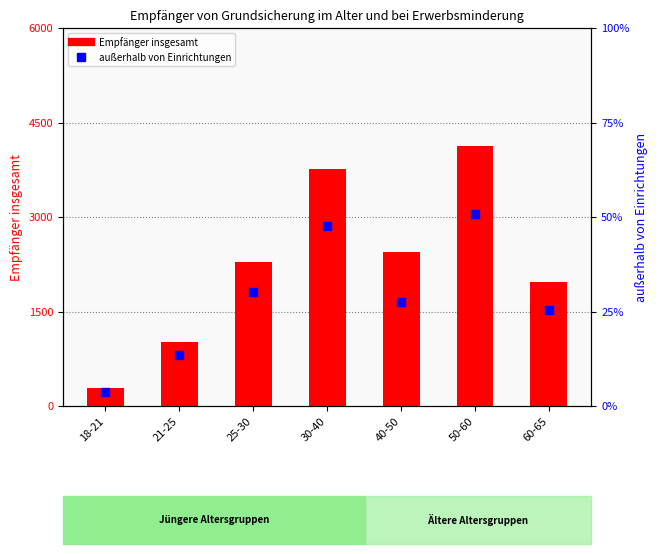

What is the total value across all series at 40-50?

4099